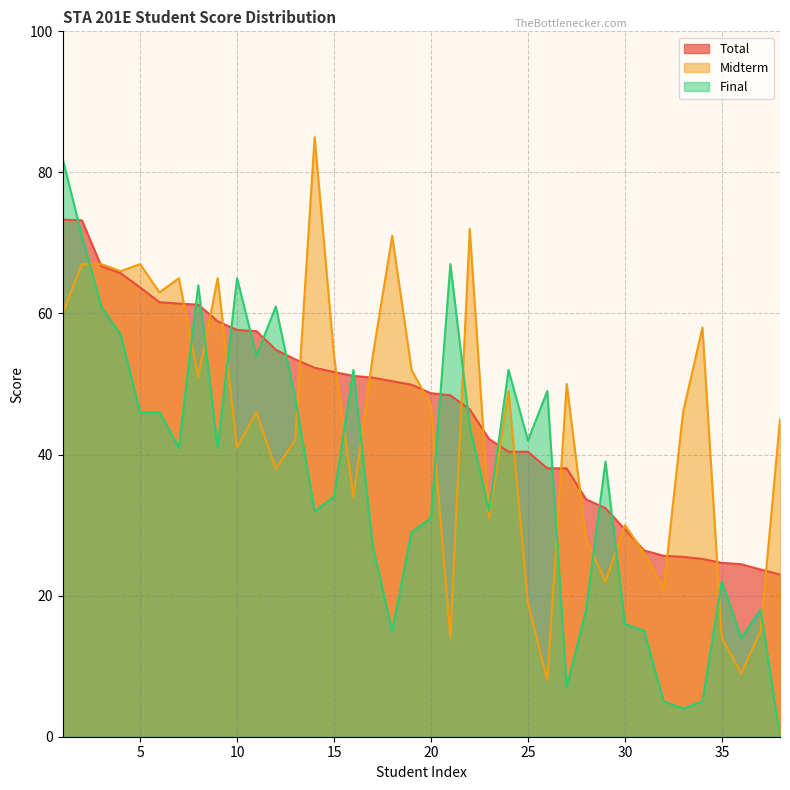

What is the highest value of the Final series?

82.0